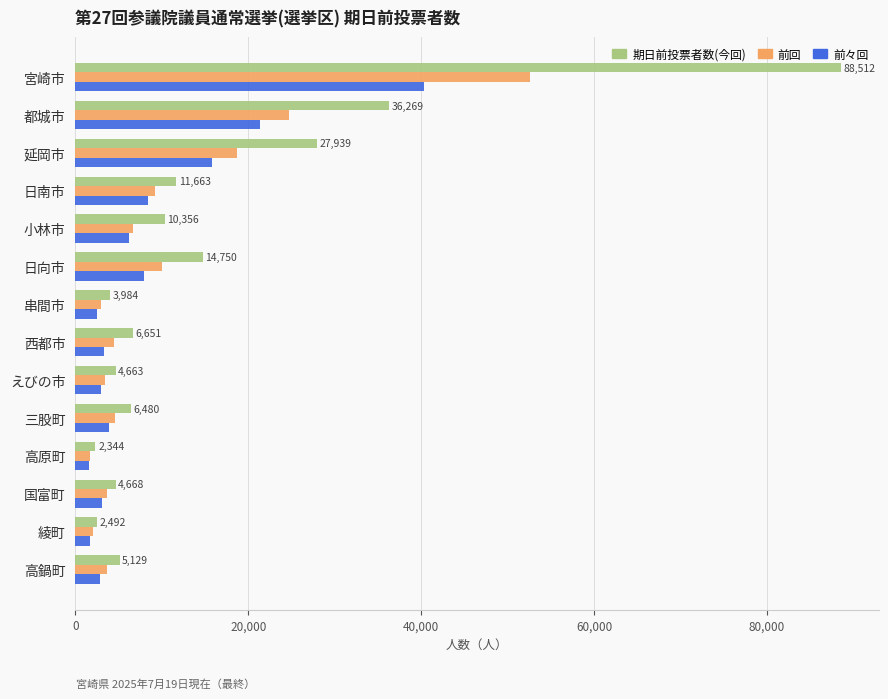

What is the difference between the second highest and second lowest values in the 前回 series?

22694